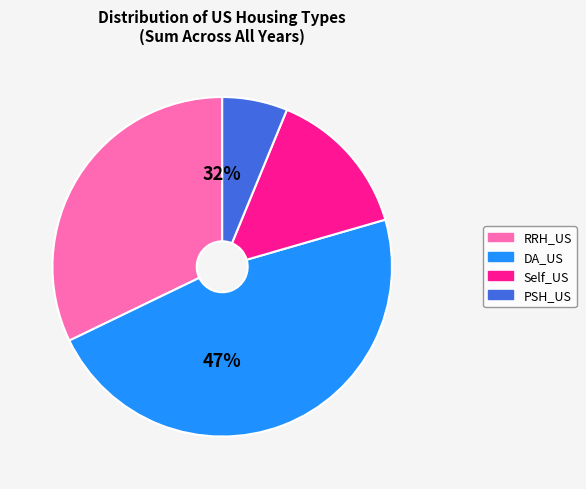

To the nearest percent, what is the average slice percentage?

25%